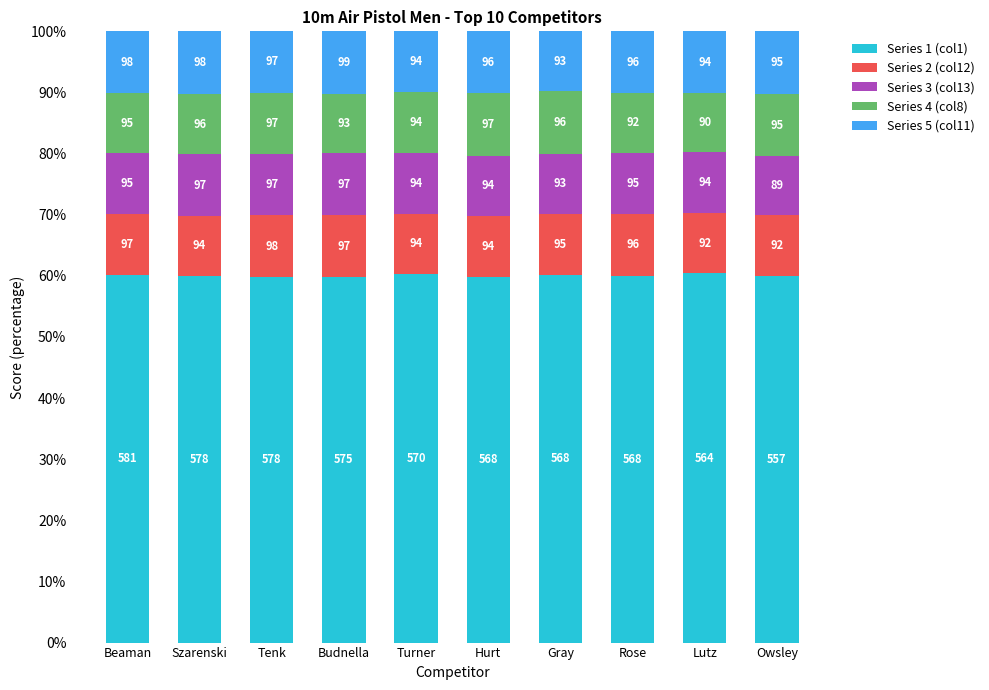

Are the bars grouped side by side (vs. stacked)?

No